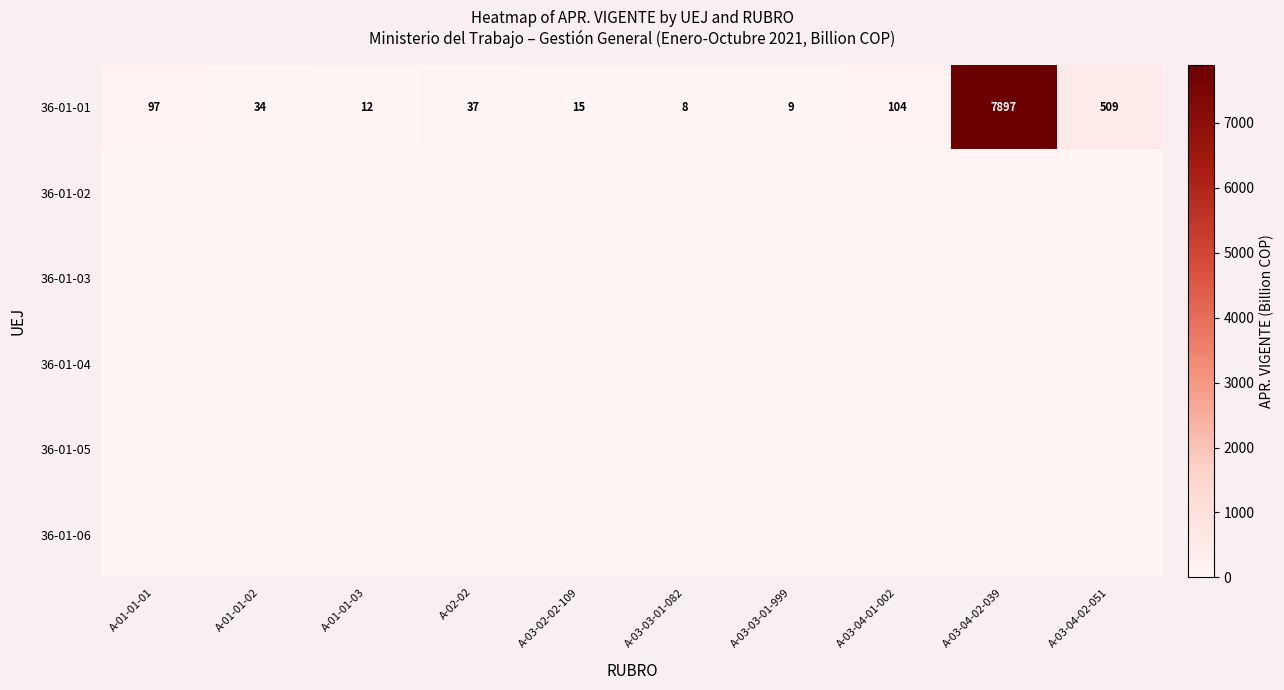

What is the difference between the maximum and second lowest values in the 36-01-01 series?

7888